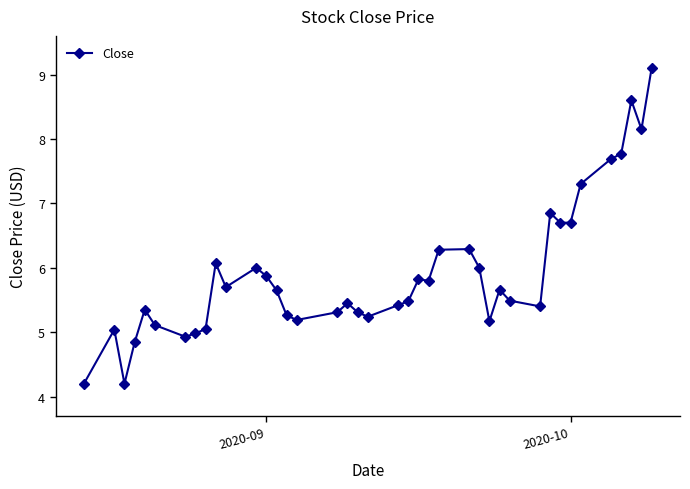

Does the chart have visible grid lines?

No